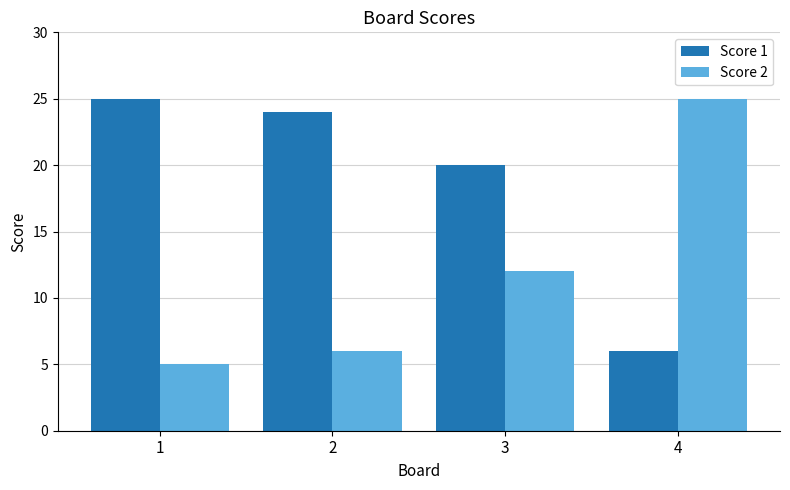

What is the lowest value of the Score 2 series?

5